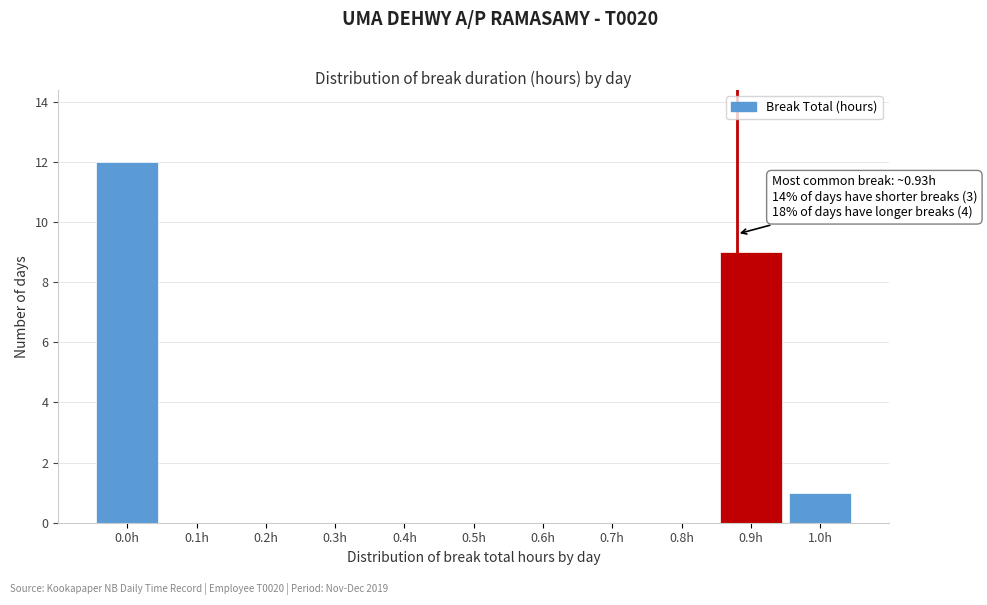

Reading right to left, transcribe all the data shown in this chart.

1.0h=1	0.9h=9	0.8h=0	0.7h=0	0.6h=0	0.5h=0	0.4h=0	0.3h=0	0.2h=0	0.1h=0	0.0h=12